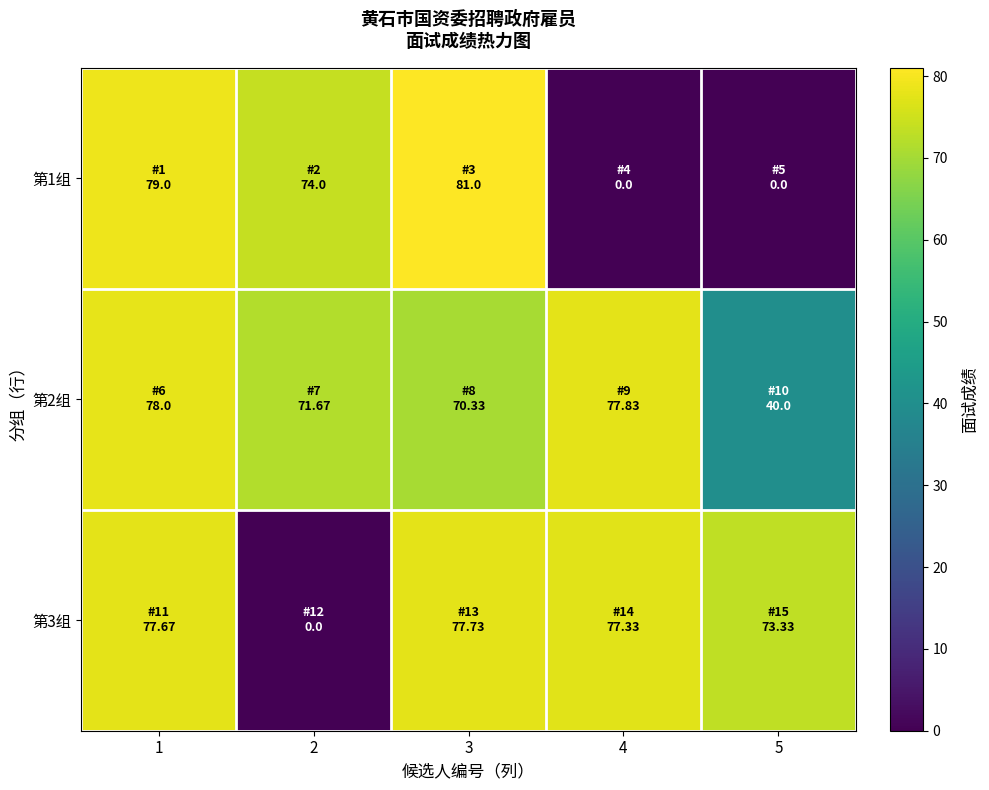

Rank the series by their maximum value, from highest to lowest.

第1组, 第2组, 第3组